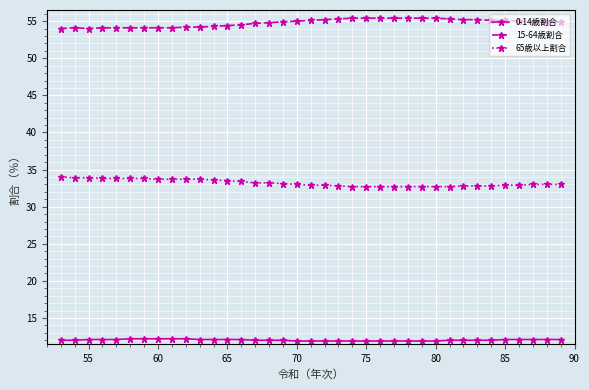

What is the minimum value for 15-64歳割合?

54.0